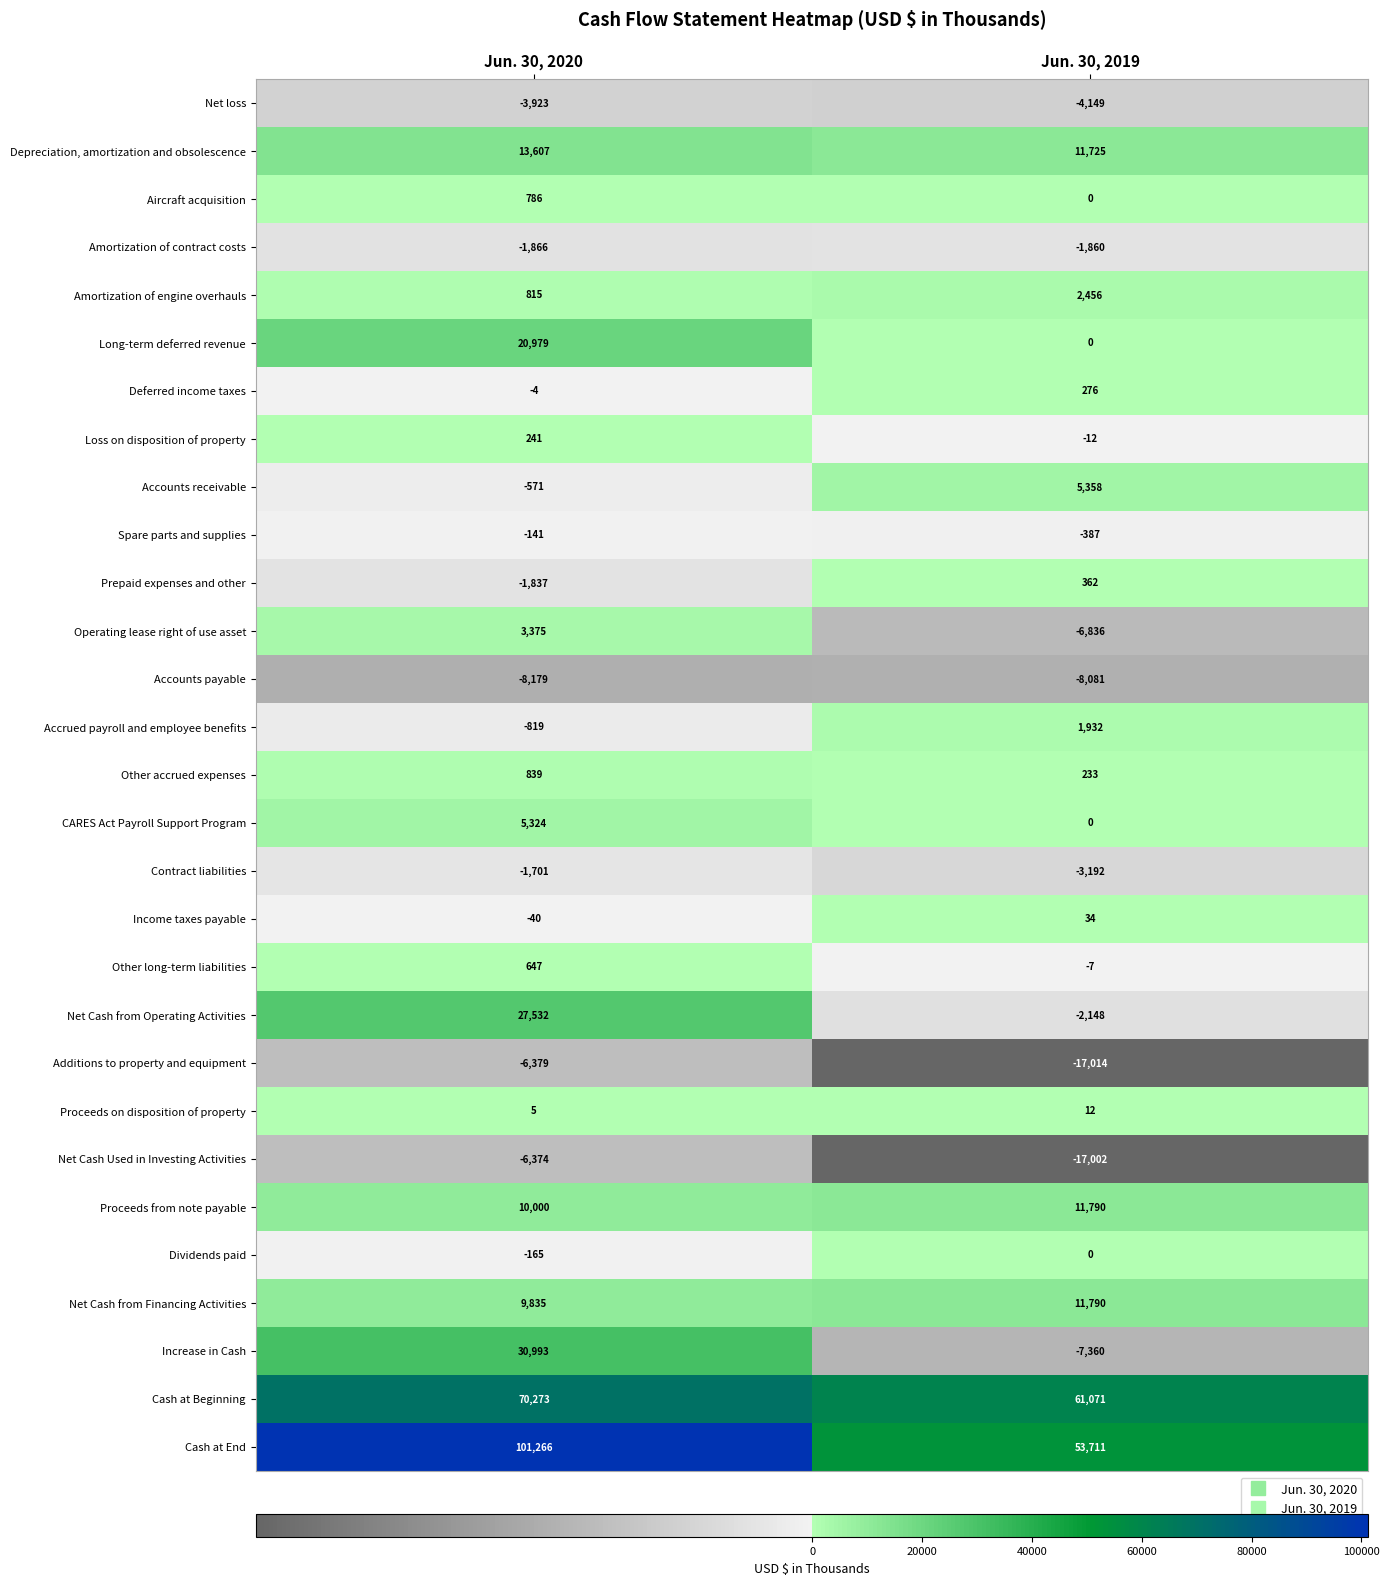

Is the value of Net Cash from Operating Activities at Jun. 30, 2019 greater than the value of Amortization of engine overhauls at Jun. 30, 2020?

No